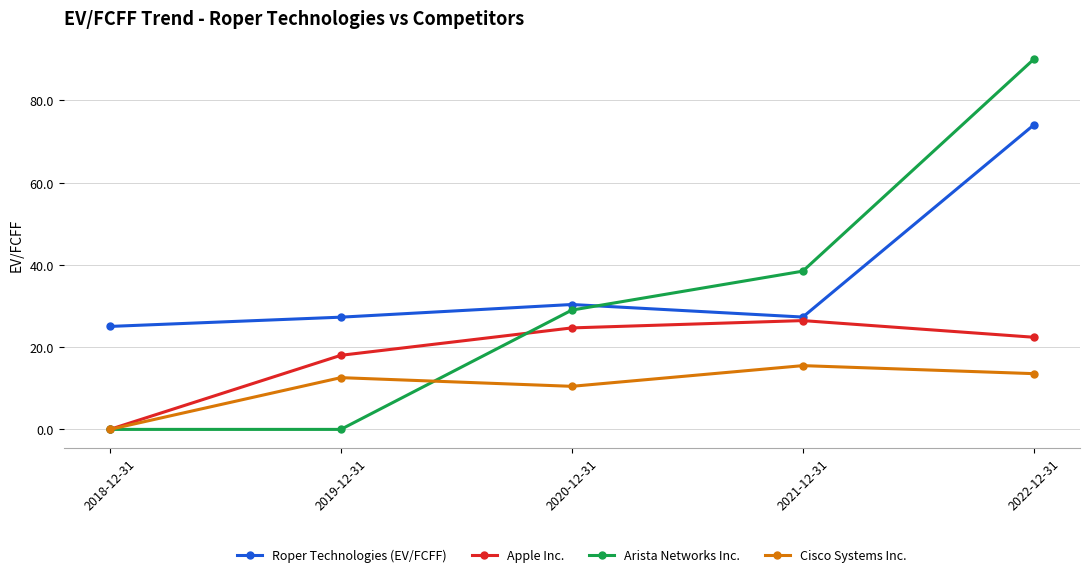

What is the difference between the Apple Inc. values at 2020-12-31 and 2021-12-31?

1.8